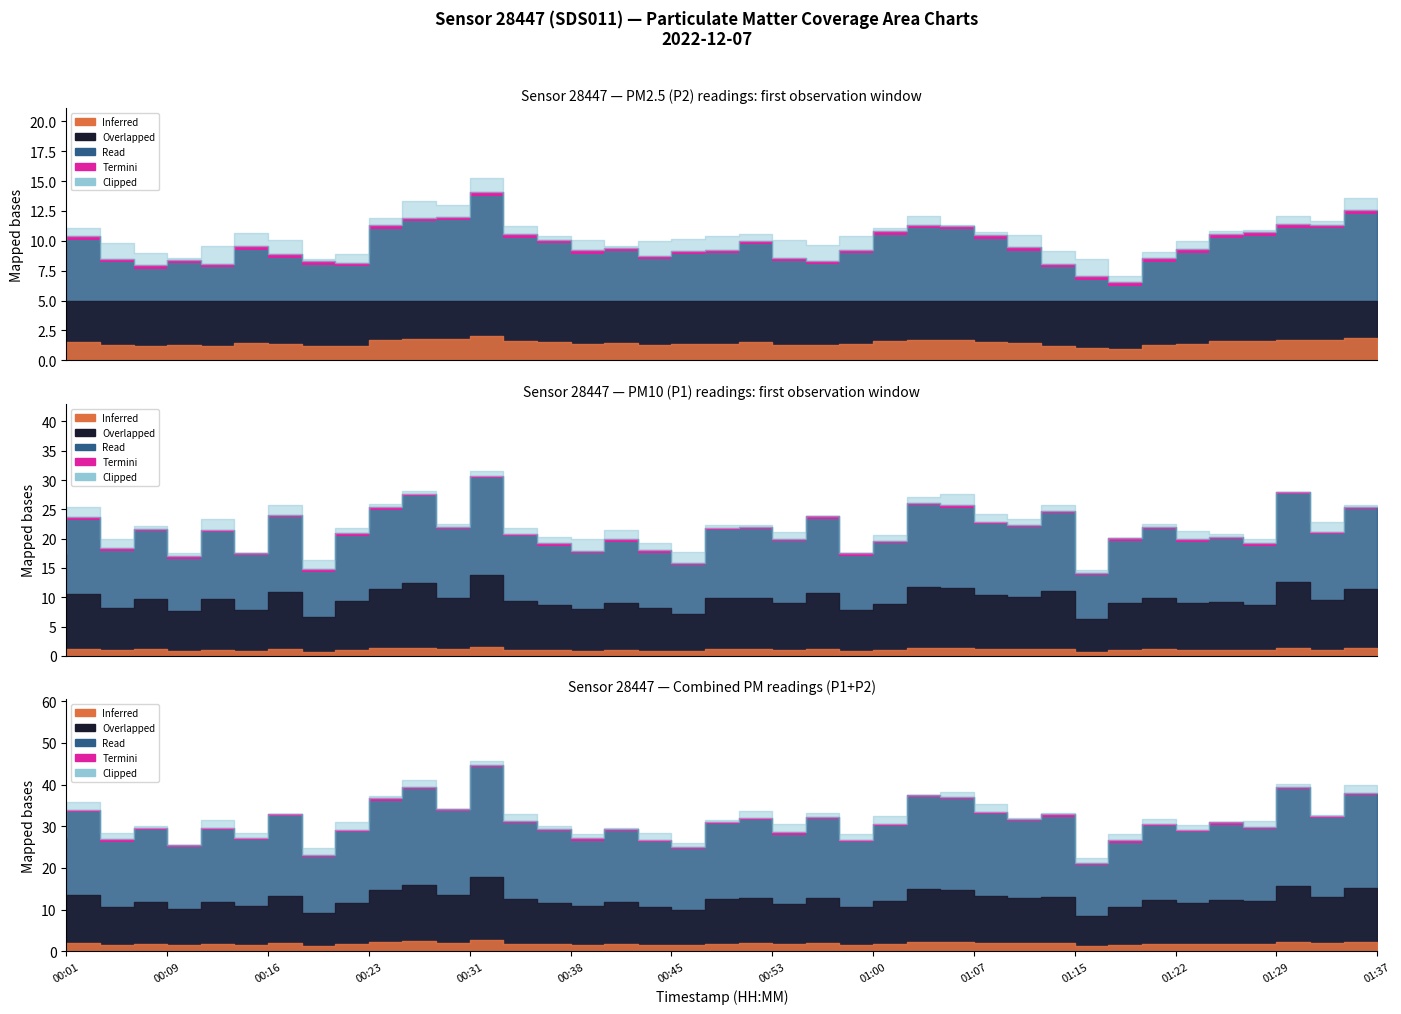

What is the sum of all P1 values?

851.0